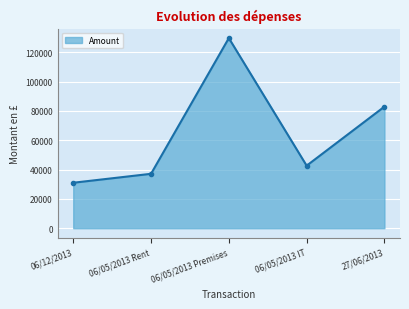

What is the ratio of the value at 06/05/2013 IT to the value at 06/12/2013?

1.4